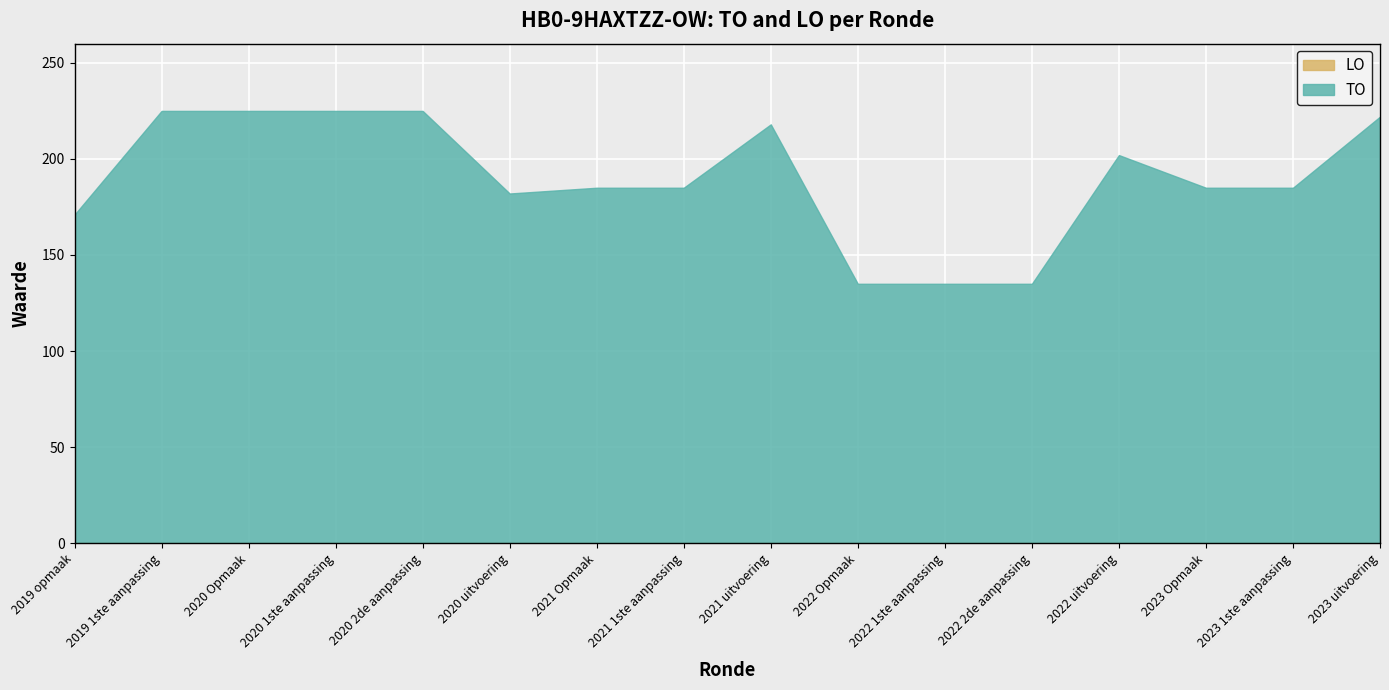

At which label does TO reach its minimum?

2022 Opmaak